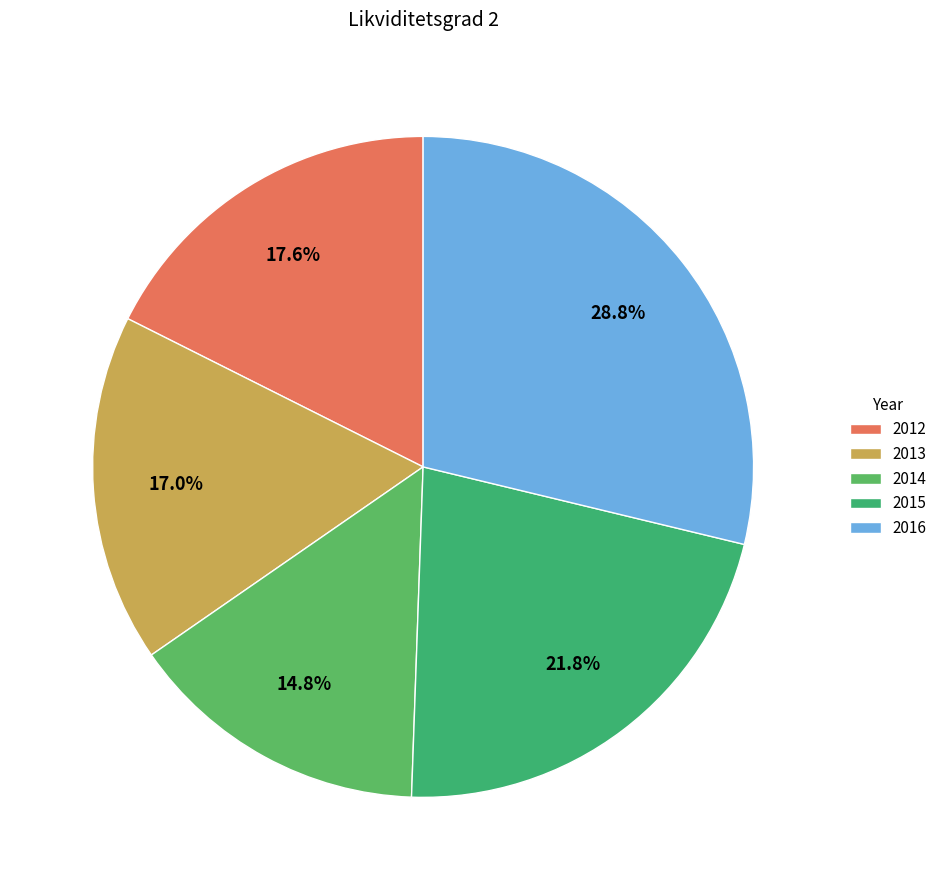

Which slice is the largest?

2016